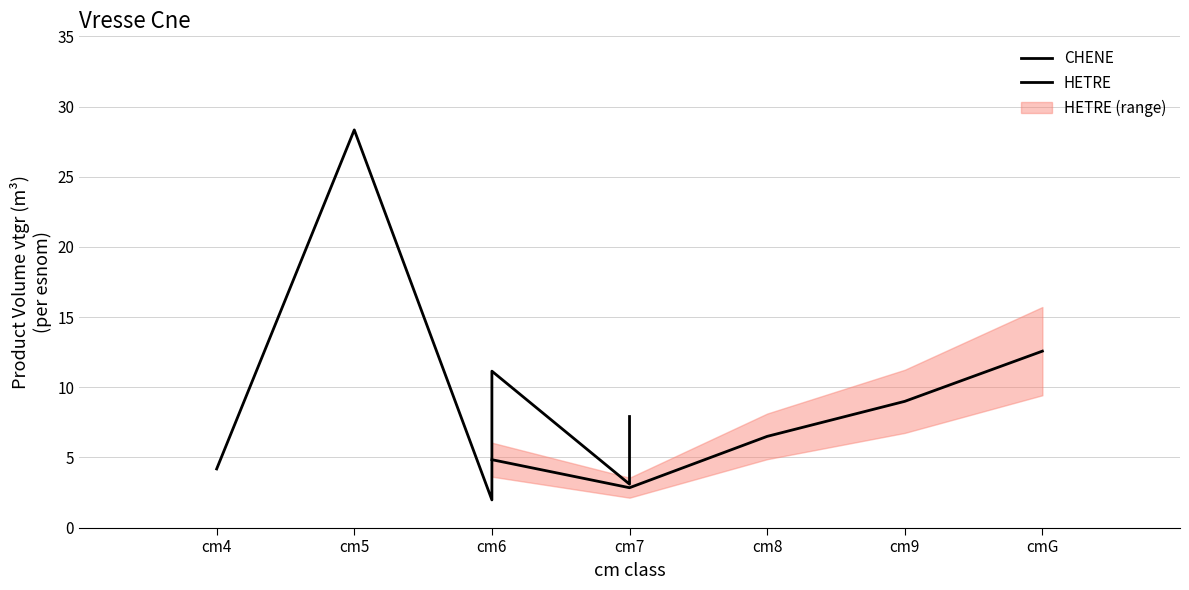

Does the chart have visible grid lines?

Yes